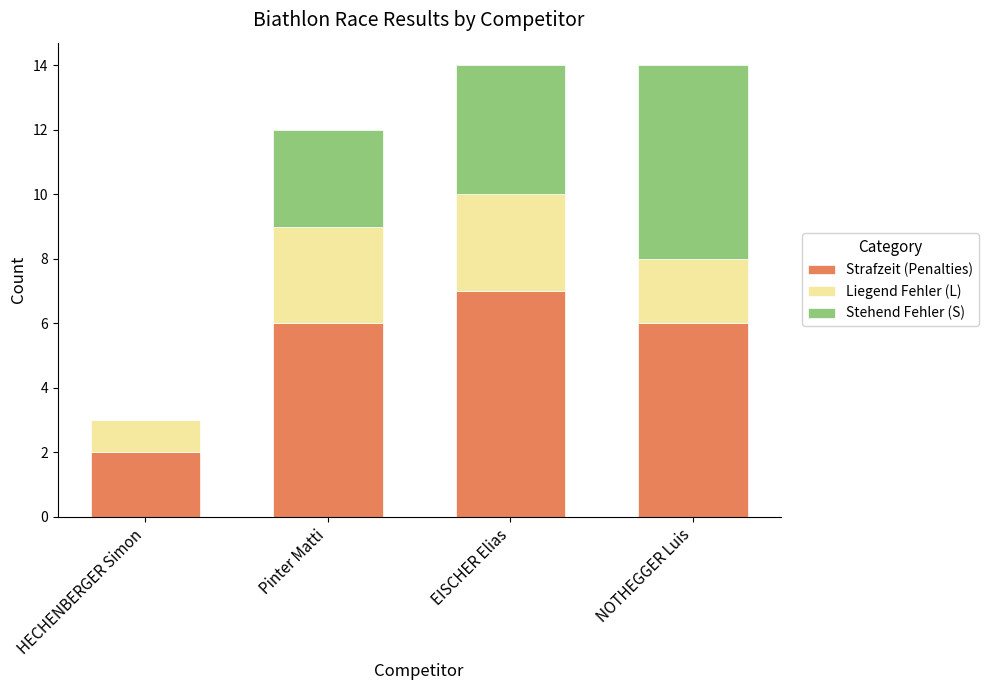

How many categories are shown in the chart?

4